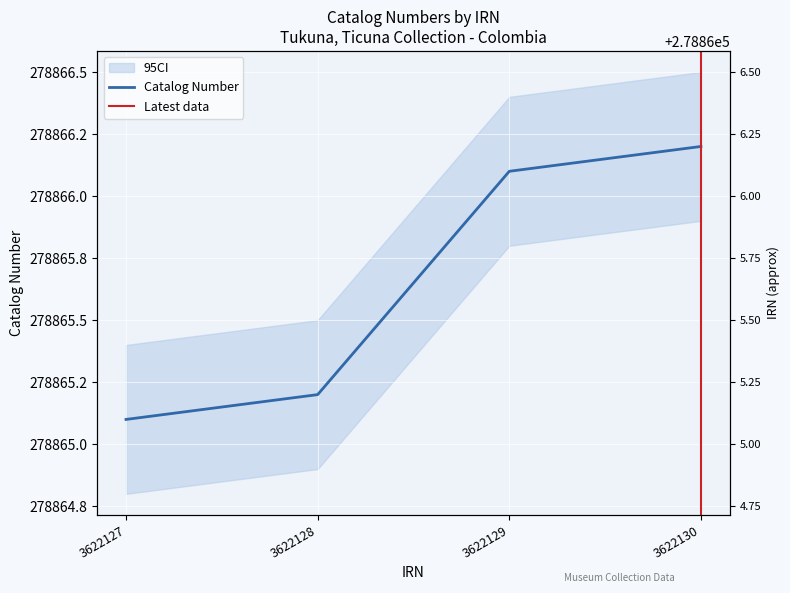

Rank the categories by value from lowest to highest.

3622127, 3622128, 3622129, 3622130